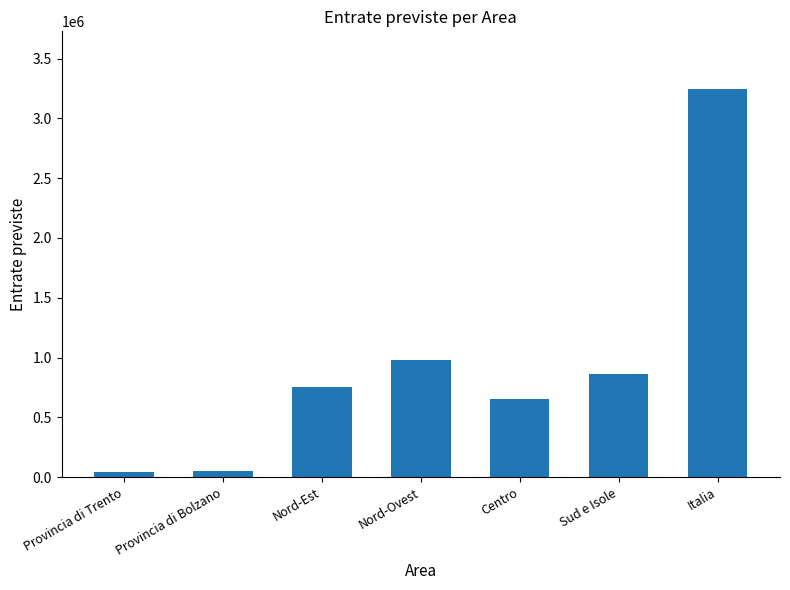

Is it true that the value at Italia is 3242230?

True